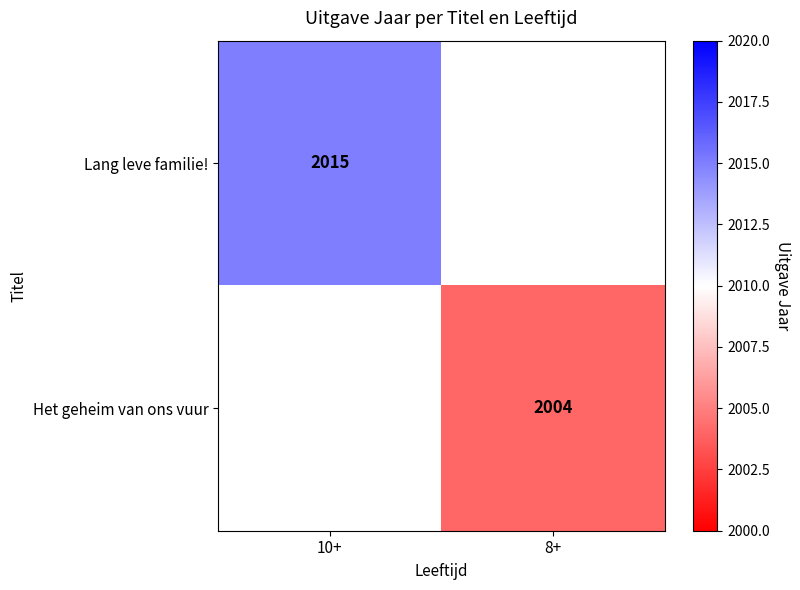

Is it true that Lang leve familie! equals 2015 at 10+?

True